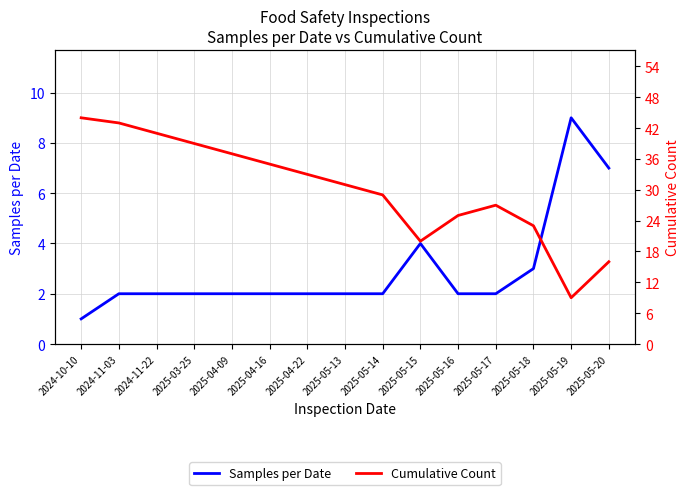

How many interior local valleys does the Cumulative Count series have?

2